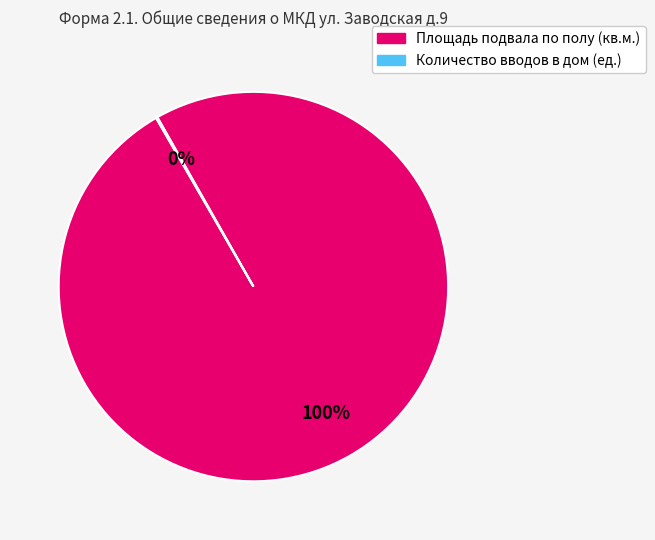

True or false: Площадь подвала по полу (кв.м.) accounts for 100% of the total.

True